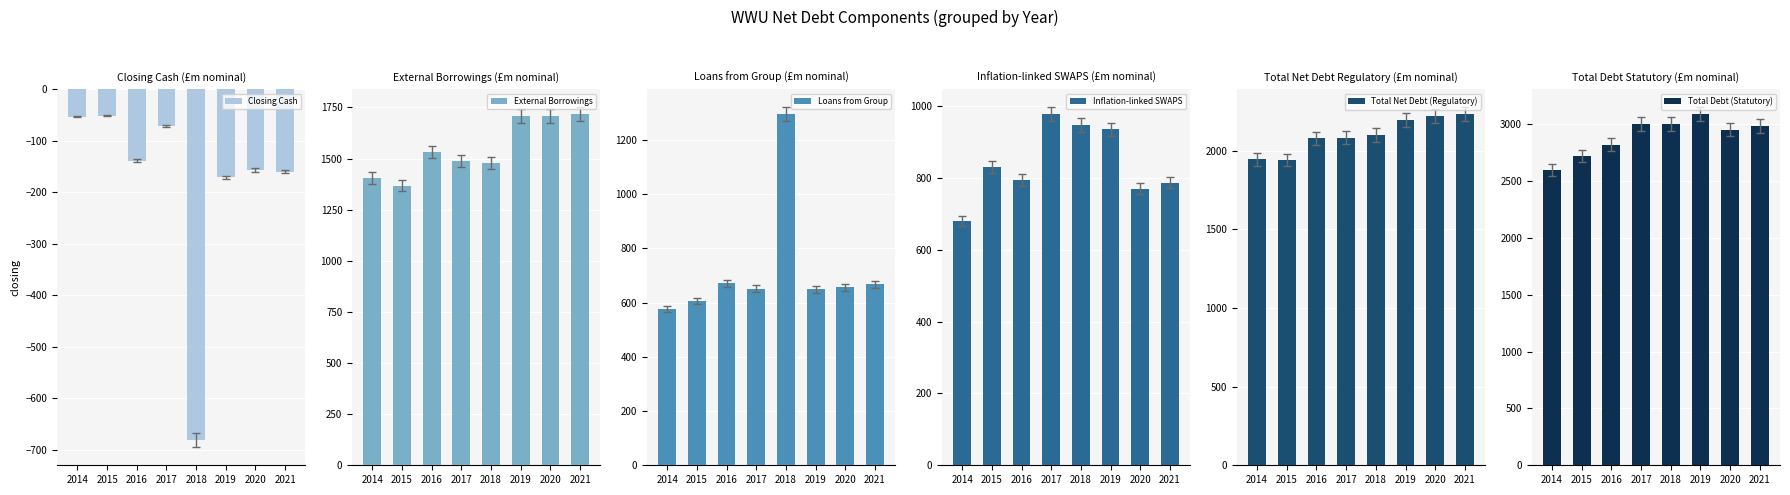

Between 2018 and 2019, which is larger?

2019